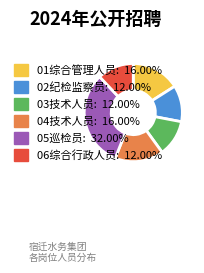

Is it true that 04技术人员 is 25% of the pie?

False